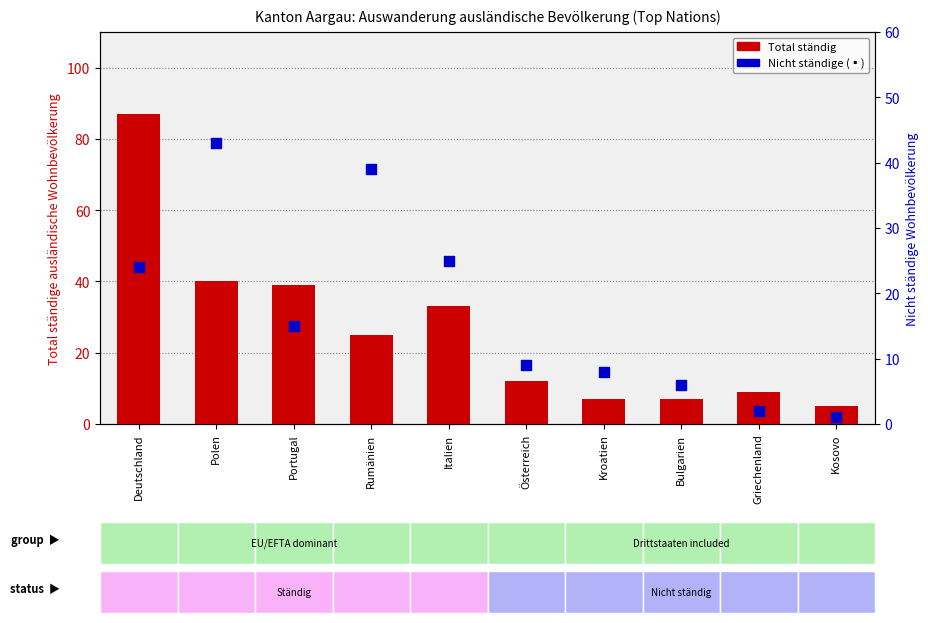

What is the total value across all series at Rumänien?

64